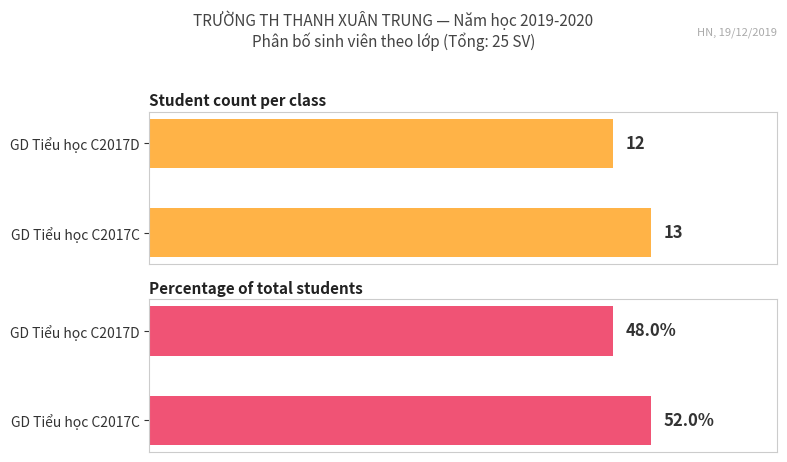

How many bars are there in total?

4